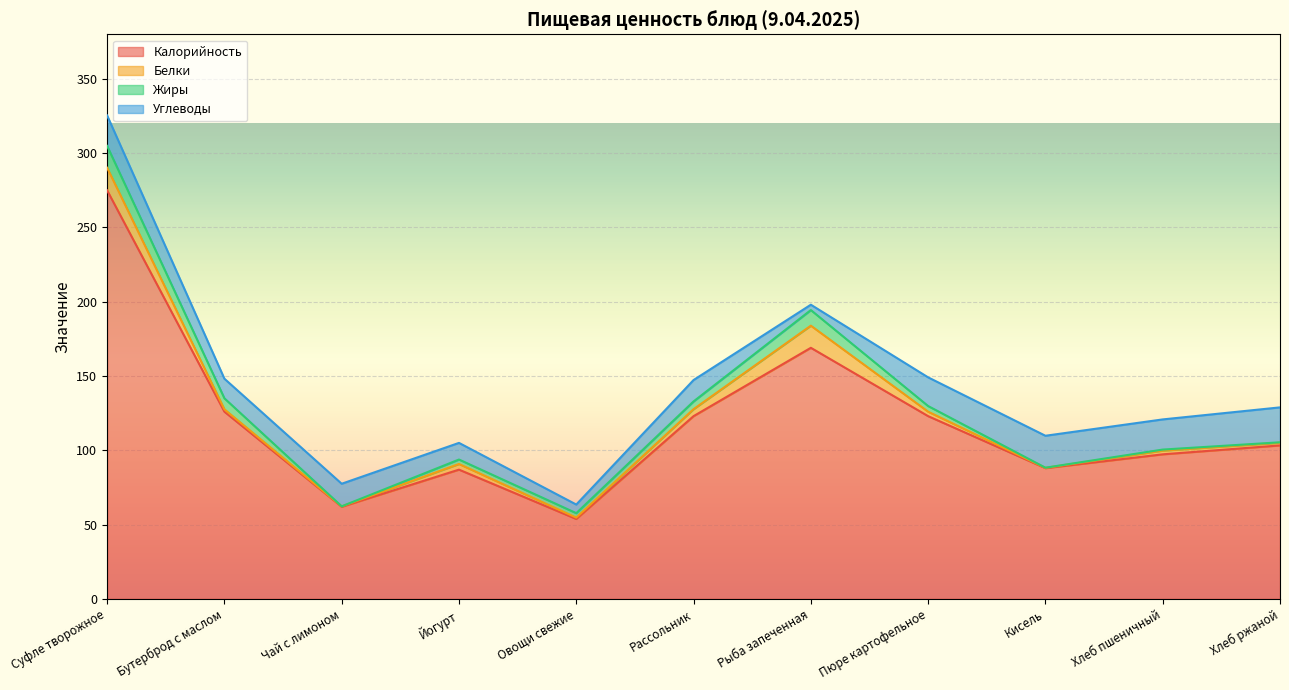

At which category is the sum across all series the highest?

Суфле творожное